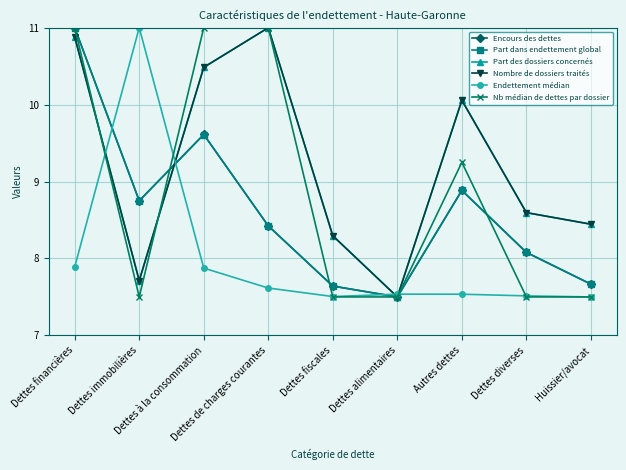

What is the sum of the Encours des dettes values at Dettes diverses and Dettes financières?

19.1